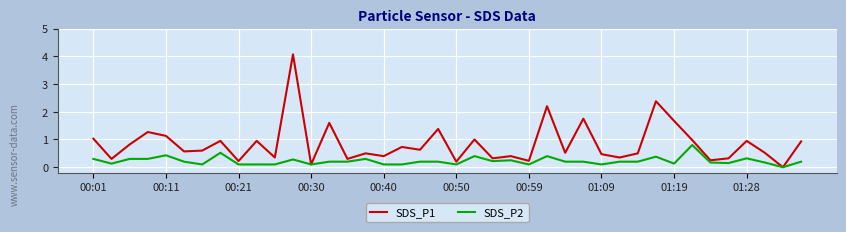

How many lines are shown in the chart?

2